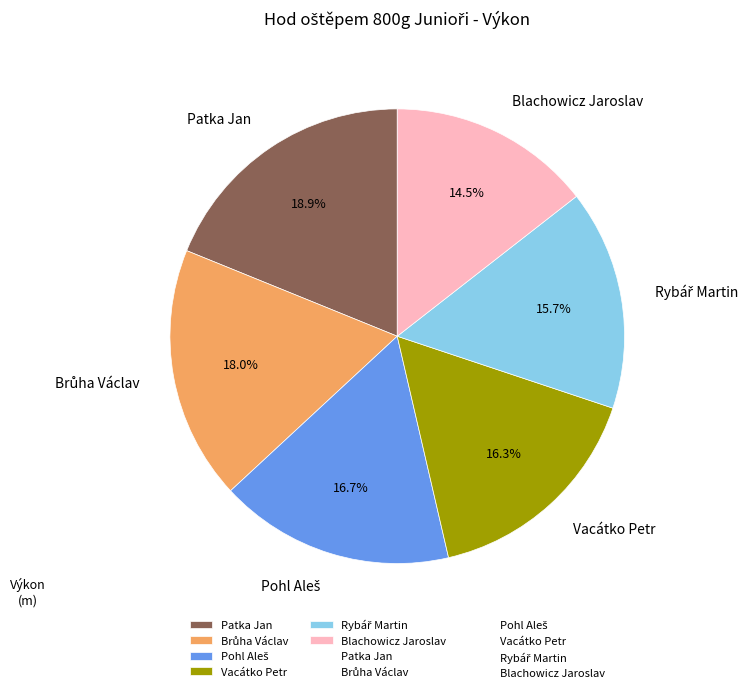

What is the smallest slice in the pie chart?

Blachowicz Jaroslav